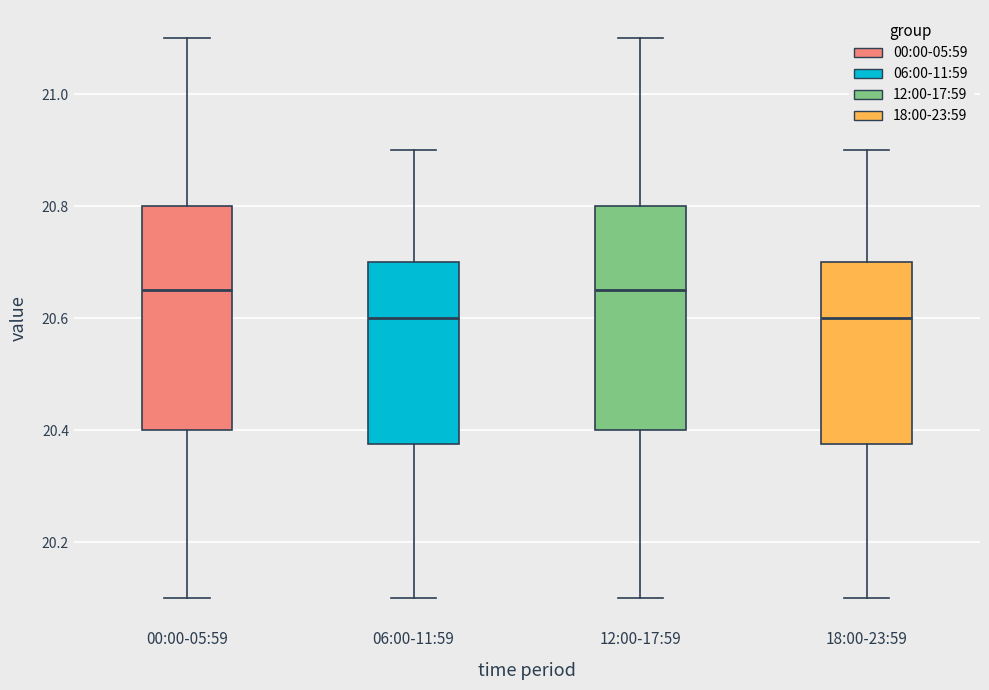

Where does the upper whisker of the box for 06:00-11:59 end on the y-axis? The values are not printed on the chart, so give them approximately, as read against the axis.

20.90